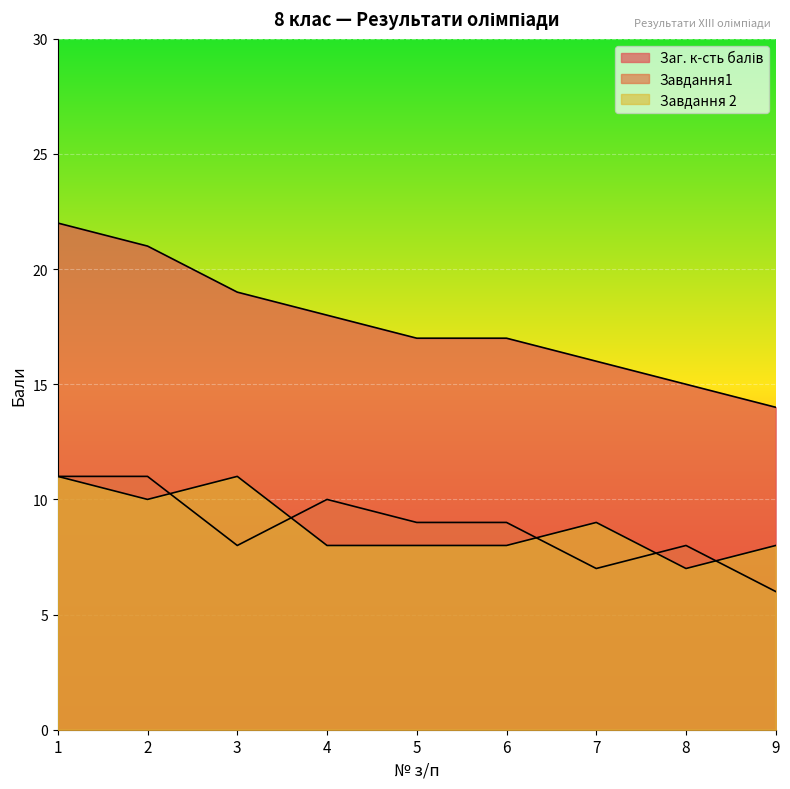

How many intersections are there between Завдання 2 and Завдання1?

5